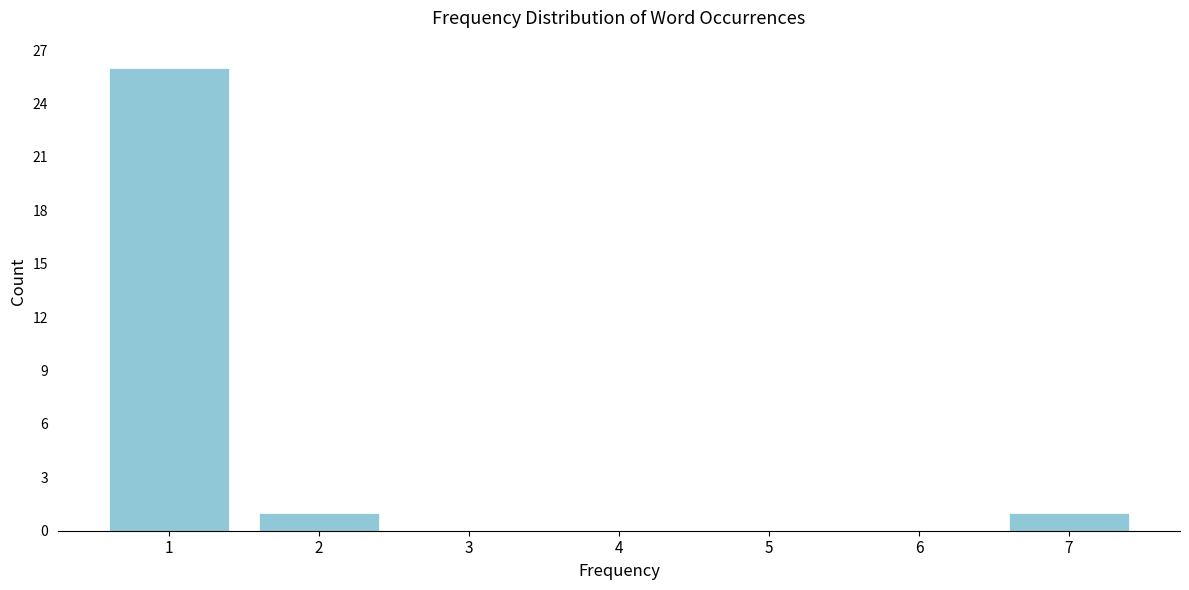

Reading left to right, what are all the values shown in this chart?

1=26	2=1	3=0	4=0	5=0	6=0	7=1